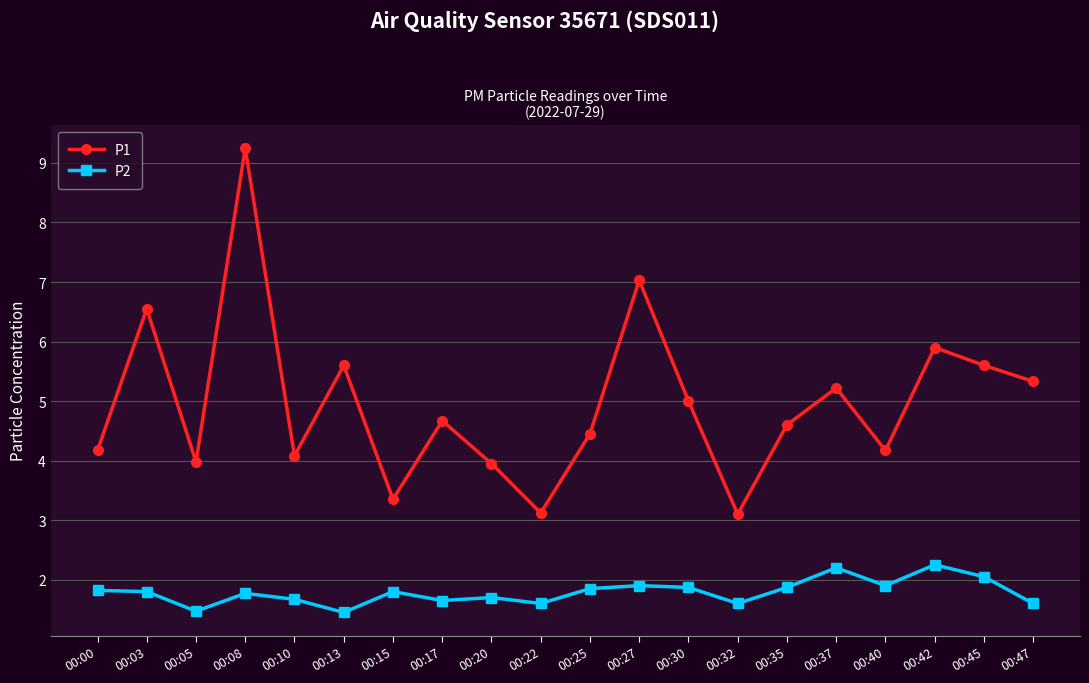

Which category has the highest value across all series?

00:08